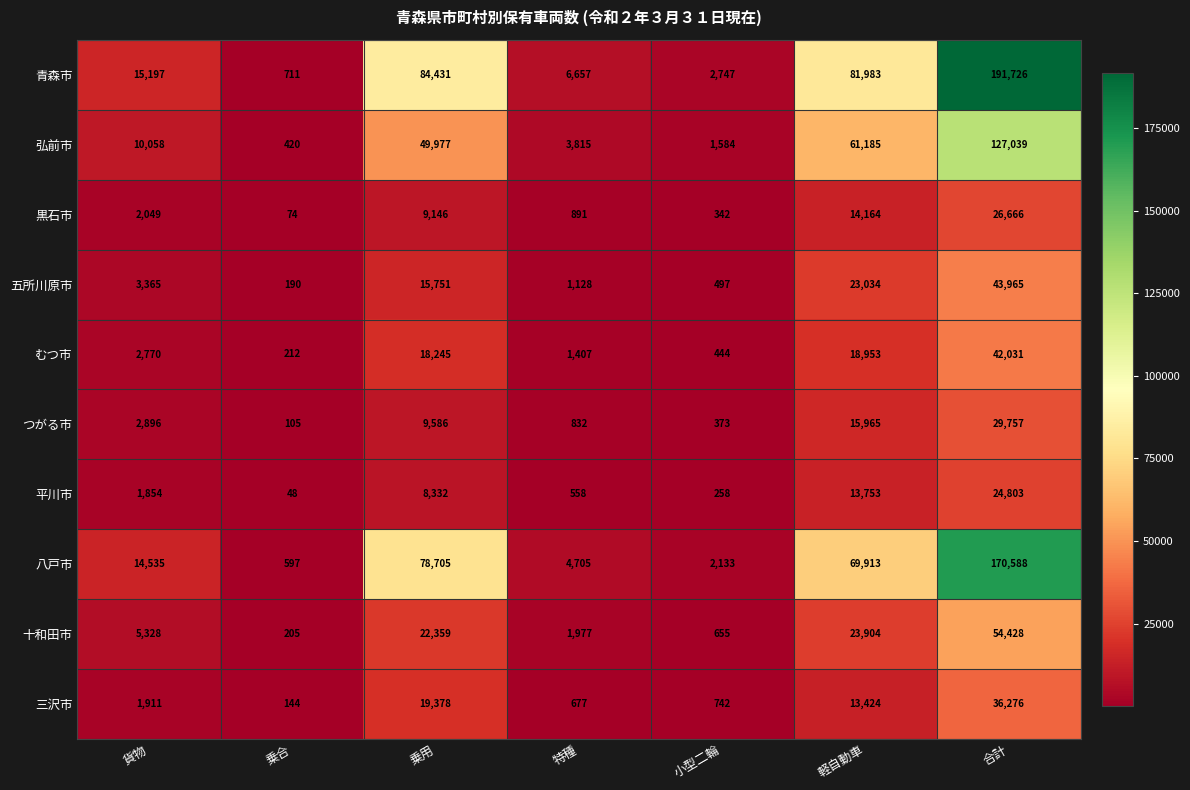

Which category has the lowest value across all series?

乗合